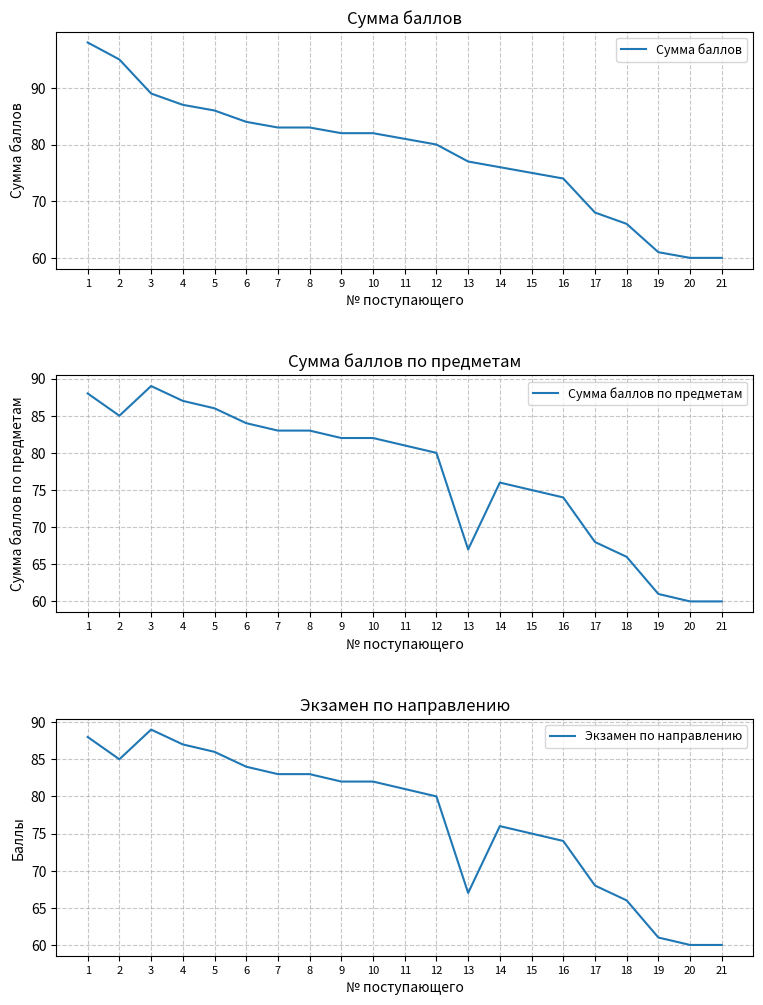

True or false: Экзамен по направлению and Сумма баллов по предметам intersect in this chart.

False